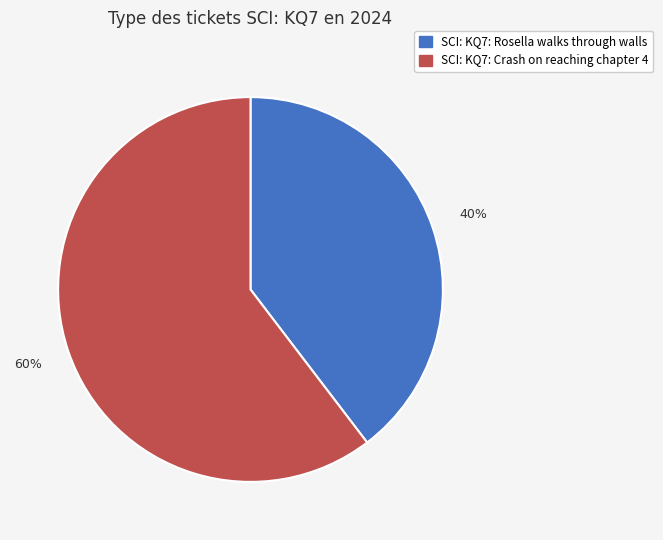

What is the ratio of the value at SCI: KQ7: Rosella walks through walls to the value at SCI: KQ7: Crash on reaching chapter 4?

0.7